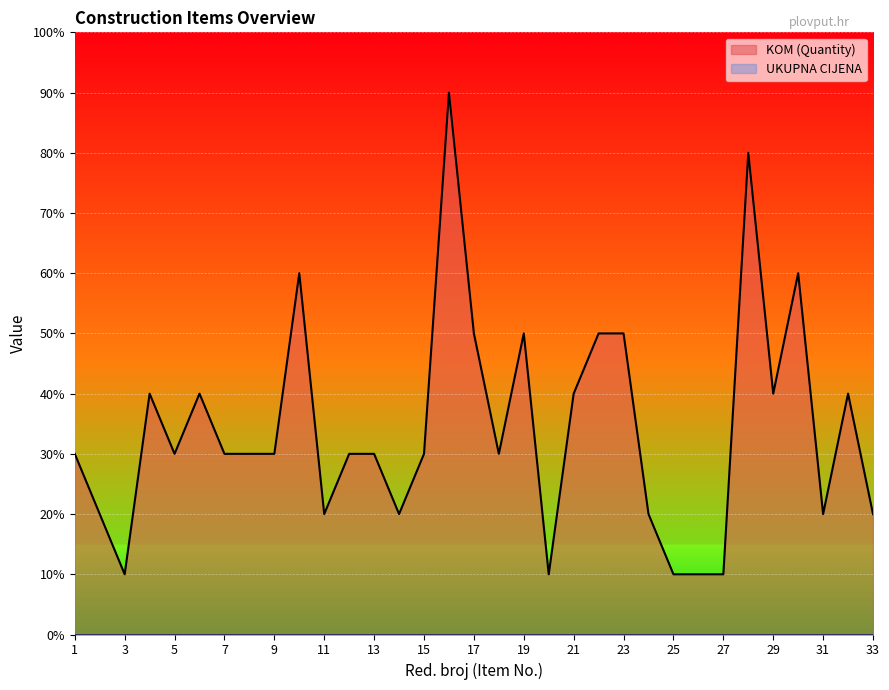

At which category does the data reach its first local peak?

4